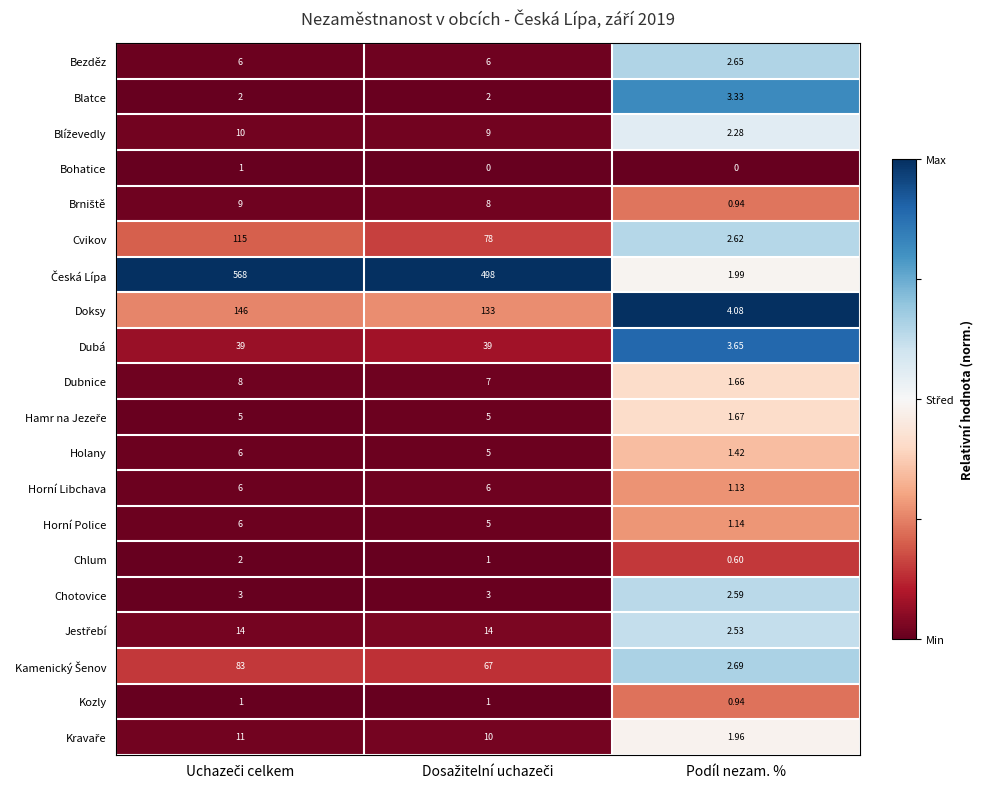

Which category has the lowest value in the Chlum series?

Podíl nezam. %